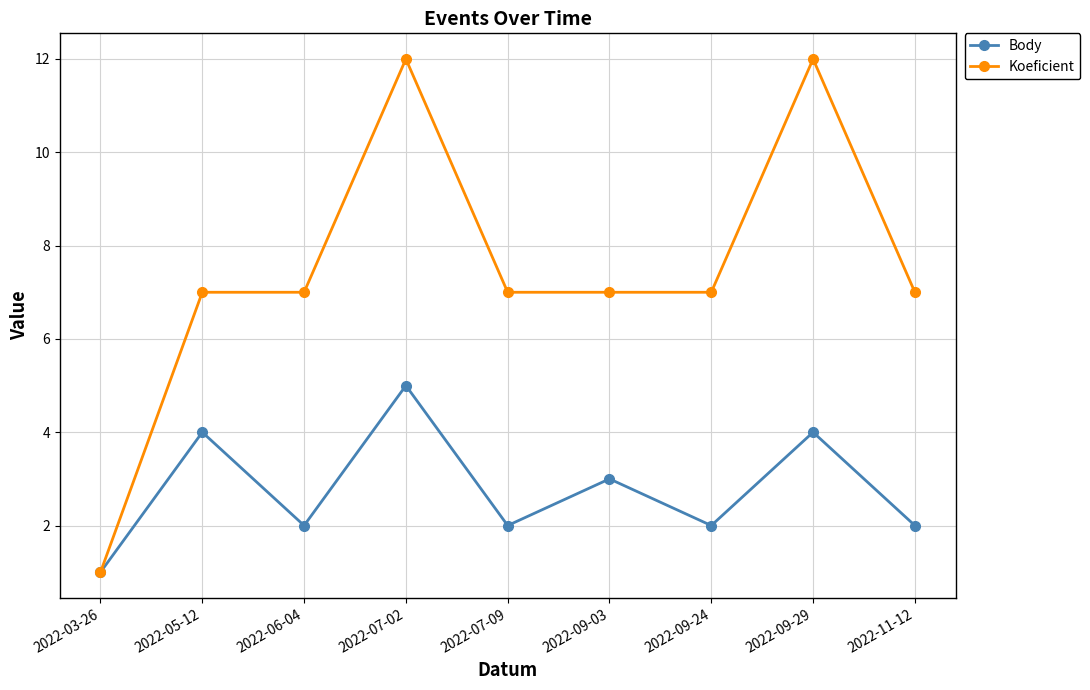

Which series has the widest spread of values?

Koeficient